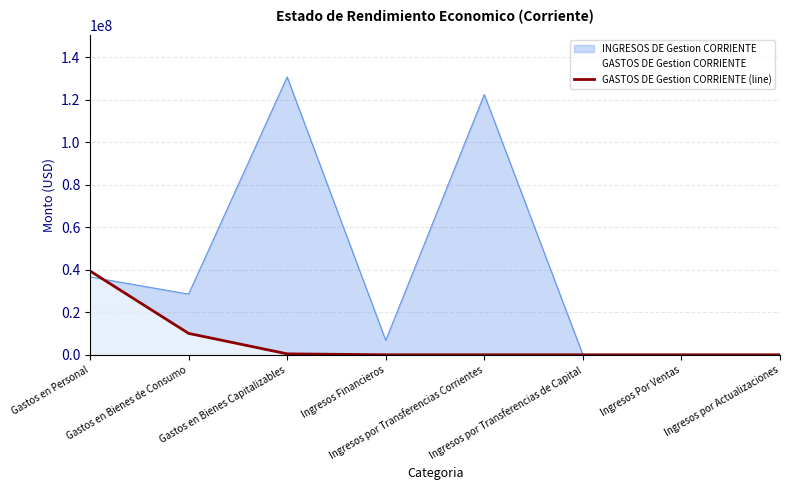

Rank the categories by value from lowest to highest.

Ingresos Financieros, Ingresos por Transferencias Corrientes, Ingresos por Transferencias de Capital, Ingresos Por Ventas, Ingresos por Actualizaciones, Gastos en Bienes Capitalizables, Gastos en Bienes de Consumo, Gastos en Personal